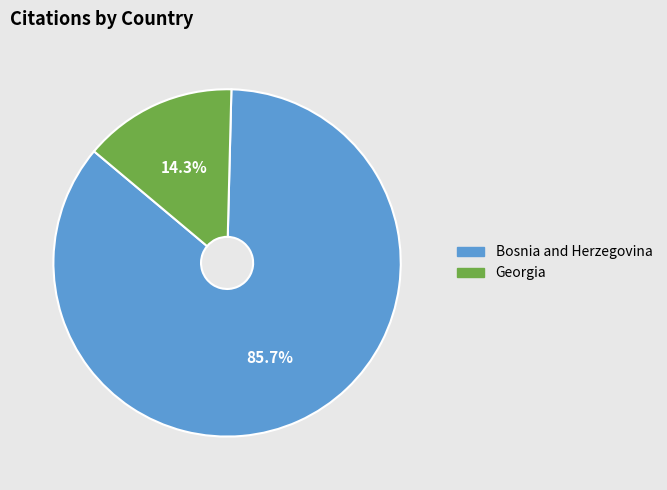

Approximately how many times larger is the value at Bosnia and Herzegovina compared to Georgia?

6.0